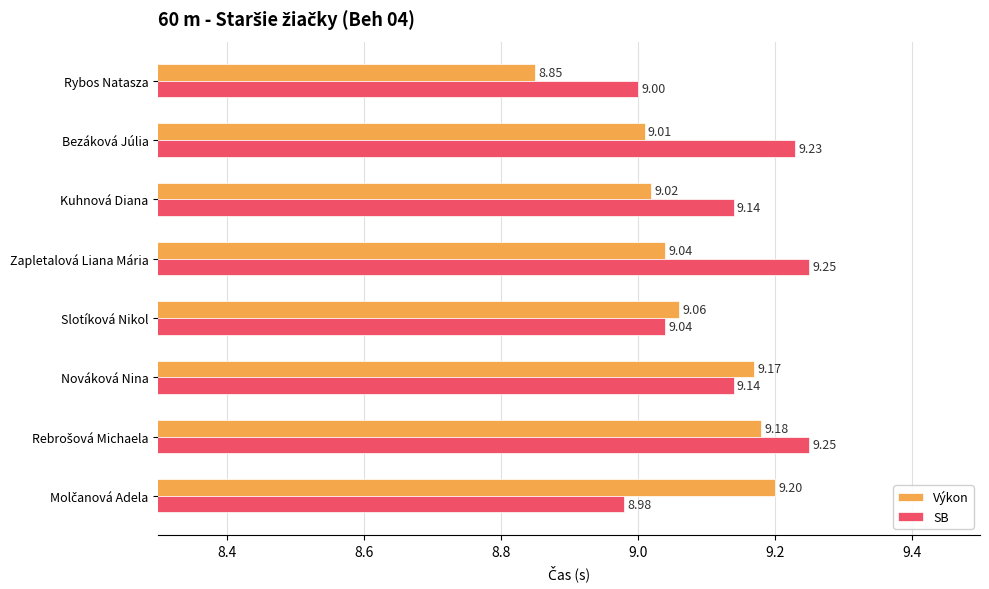

What is the total value across all series at Slotíková Nikol?

18.1